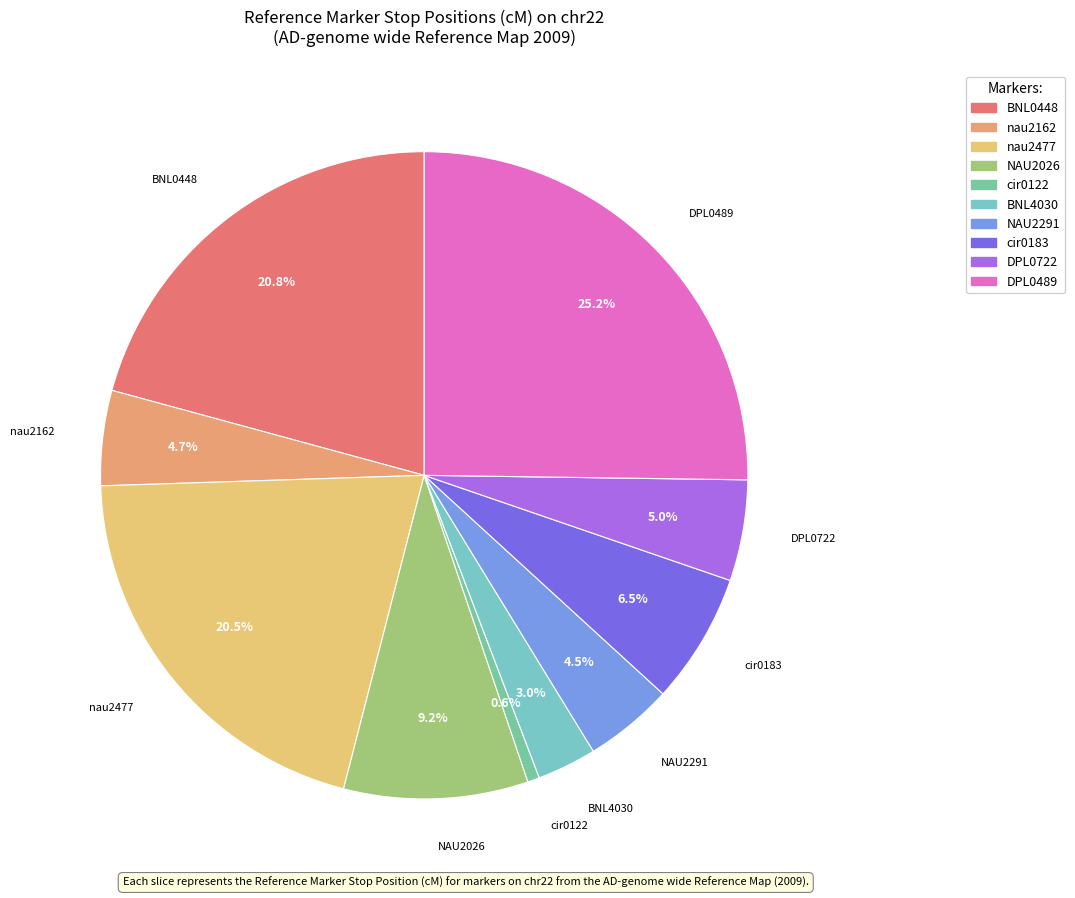

How many slices are in this pie chart?

10